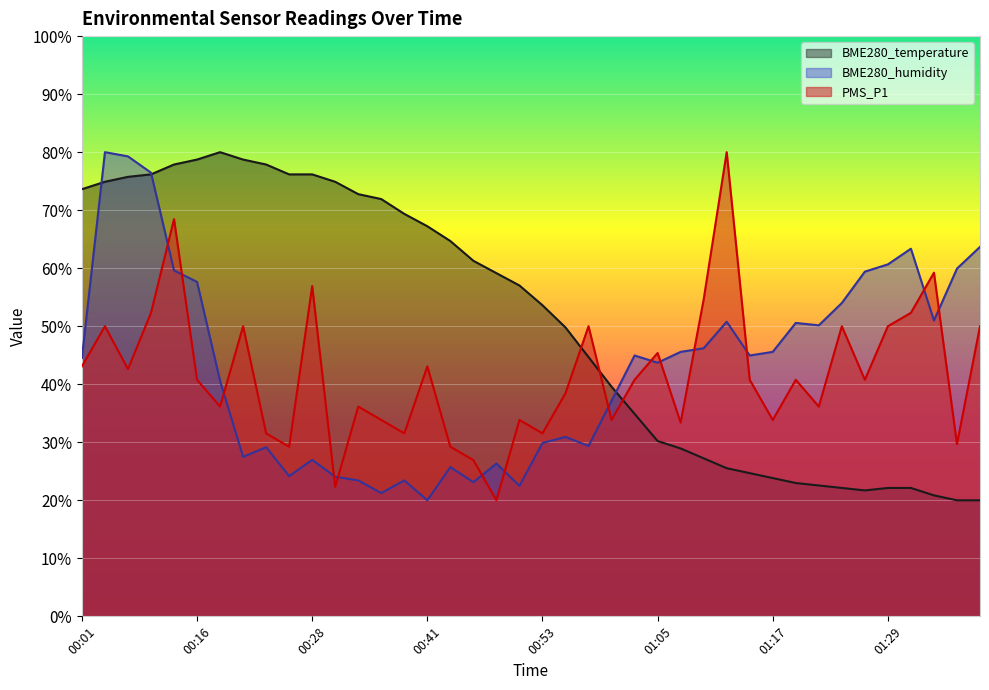

What is the difference between the BME280_humidity values at 00:14 and 00:04?

20.4